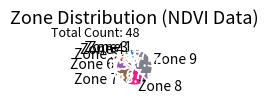

Is Zone 7 the majority of the pie?

No